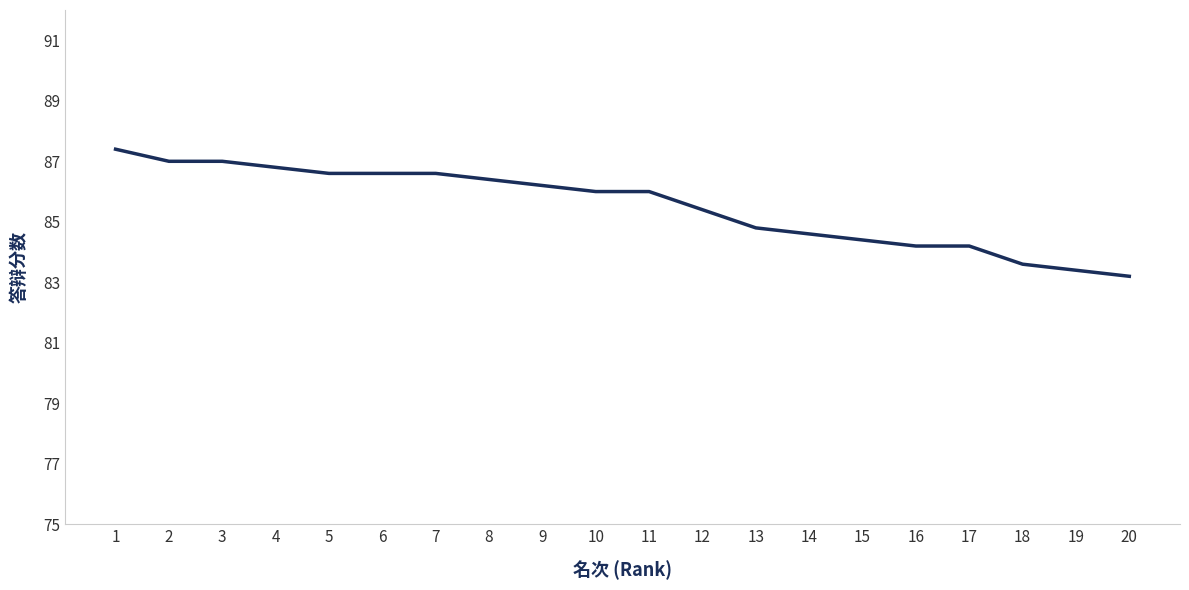

What is the change in value from 5 to 16?

-2.4